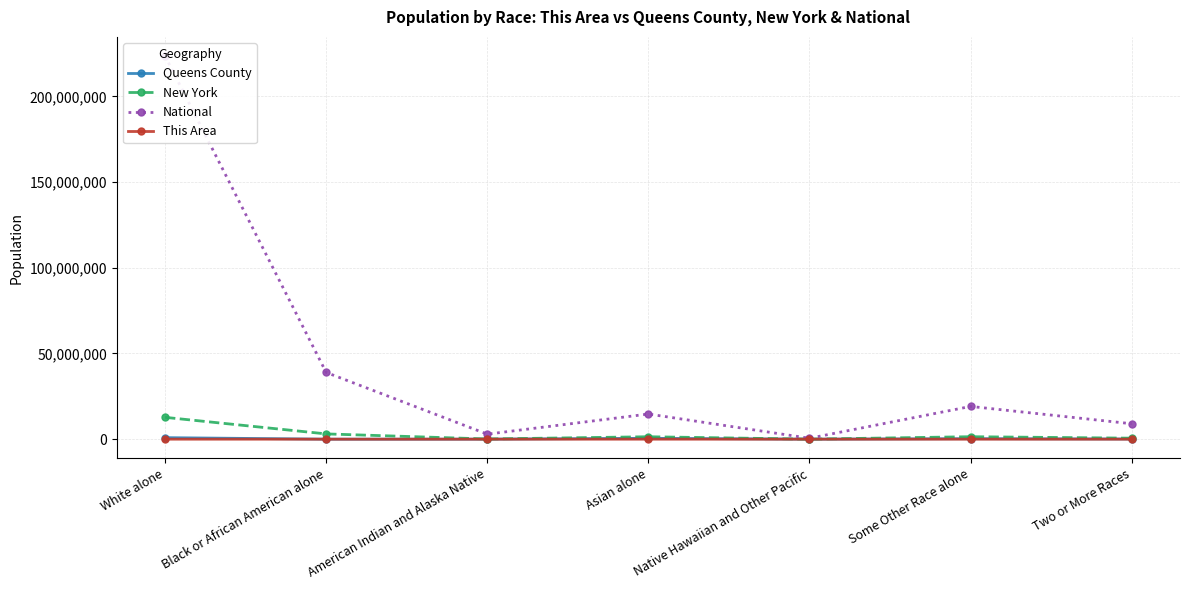

True or false: New York and National intersect in this chart.

False